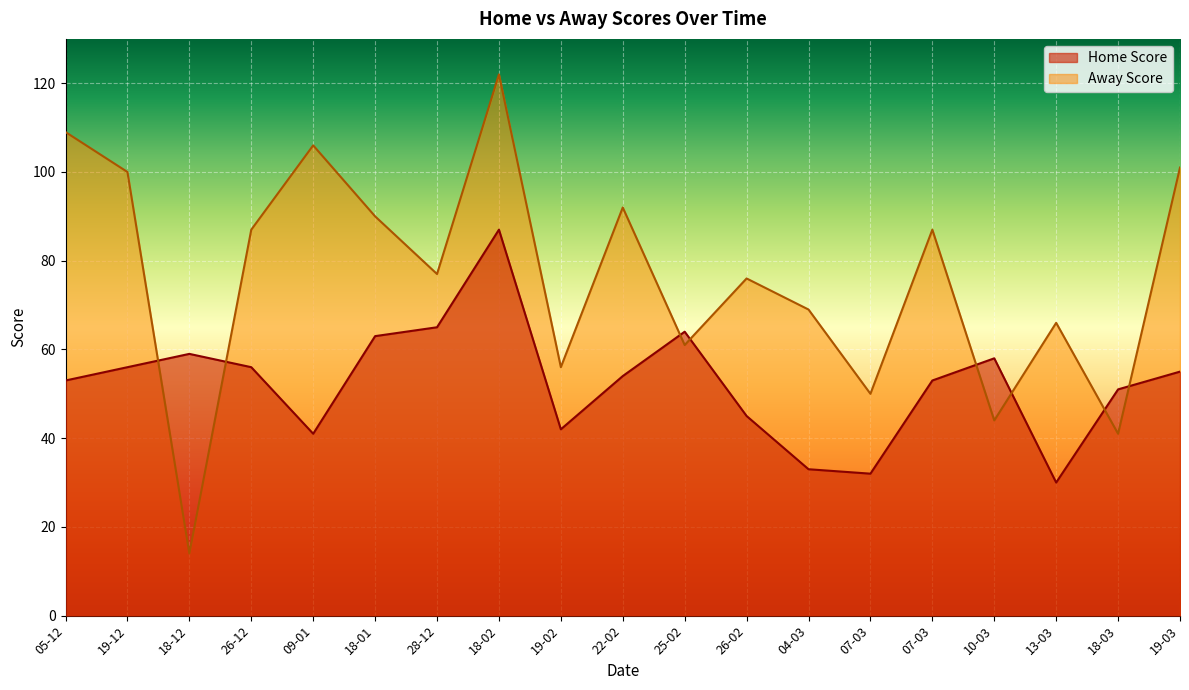

How many data points in Away Score are above 77?

9